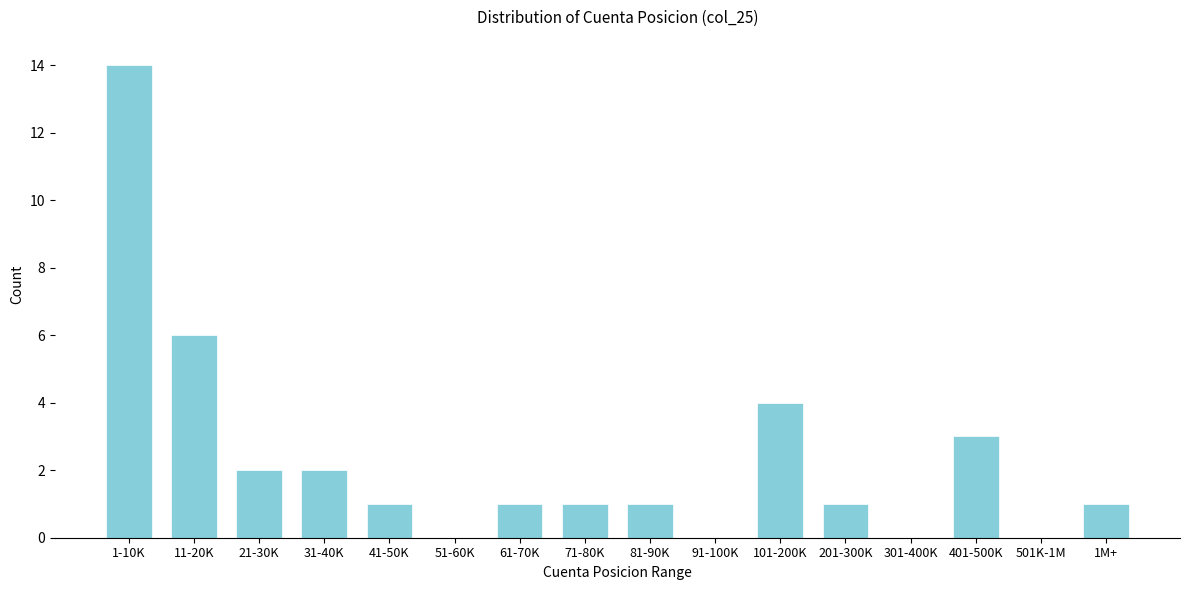

Reading left to right, what are all the values shown in this chart?

1-10K=14	11-20K=6	21-30K=2	31-40K=2	41-50K=1	51-60K=0	61-70K=1	71-80K=1	81-90K=1	91-100K=0	101-200K=4	201-300K=1	301-400K=0	401-500K=3	501K-1M=0	1M+=1